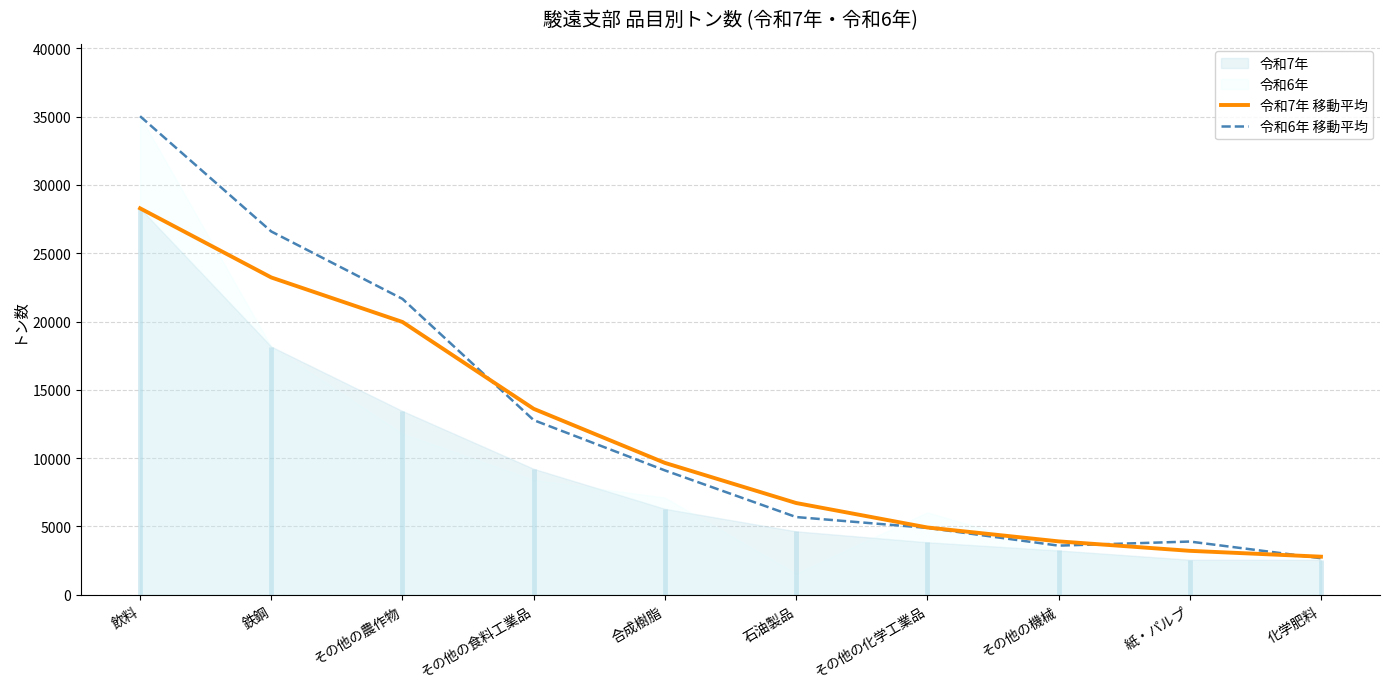

After their last crossing, which series has the higher values: 令和7年 移動平均 or 令和6年 移動平均?

令和7年 移動平均